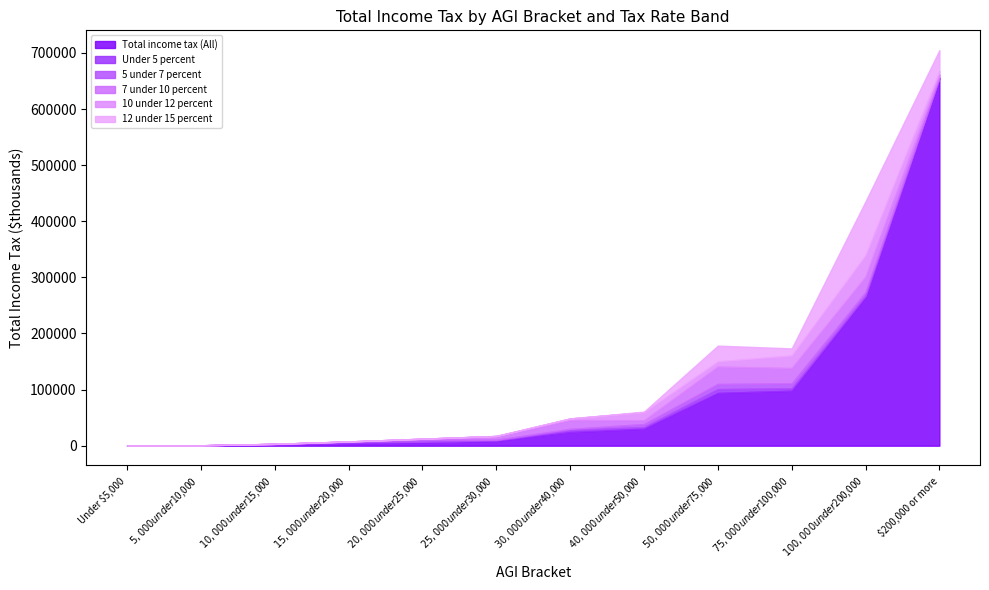

What are all the series names shown in the legend?

Total income tax (All), Under 5 percent, 5 under 7 percent, 7 under 10 percent, 10 under 12 percent, 12 under 15 percent